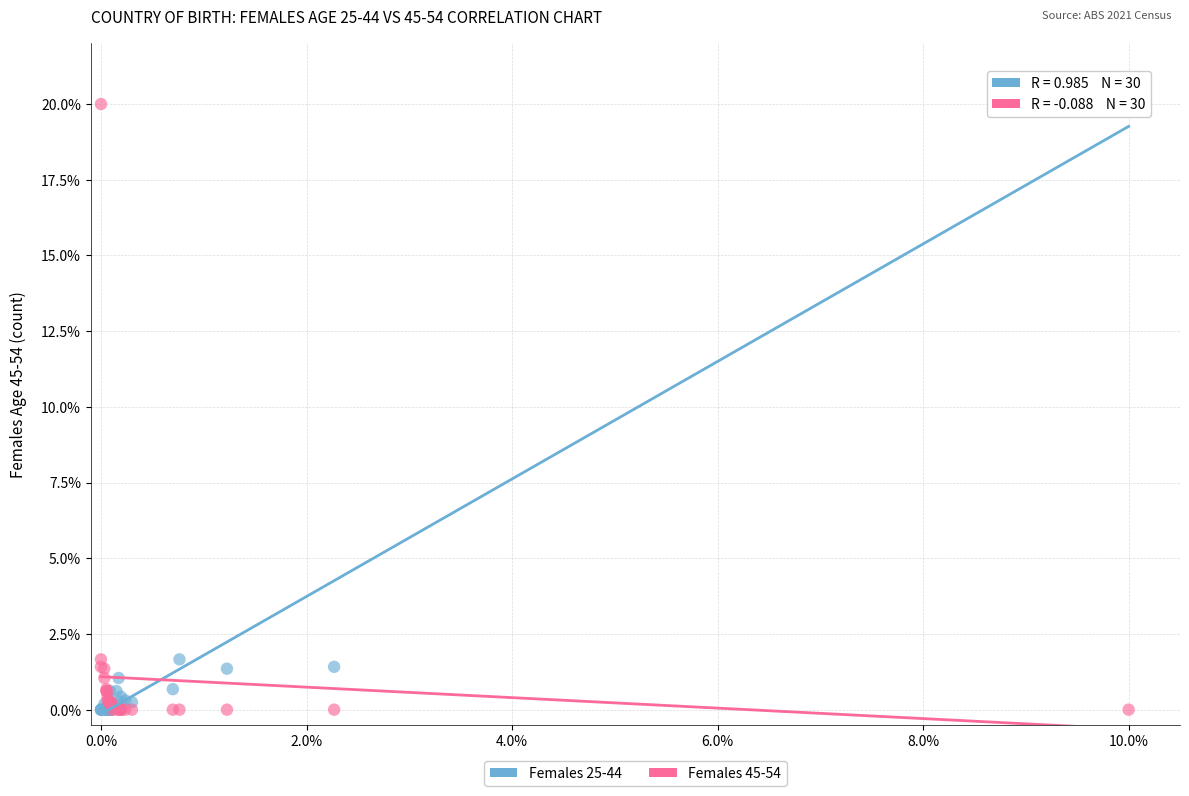

What are all the series names shown in the legend?

Females 25-44, Females 45-54